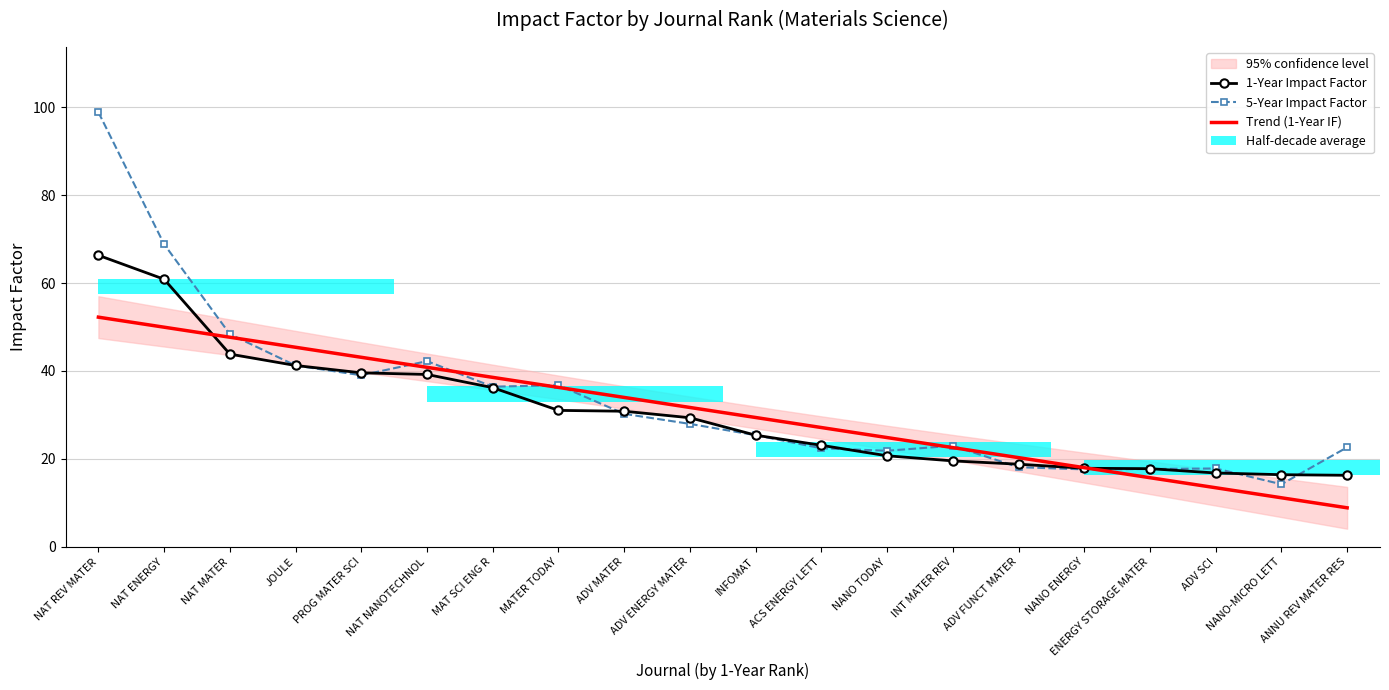

True or false: 1-Year Impact Factor has a value of 22.4 at NANO-MICRO LETT.

False